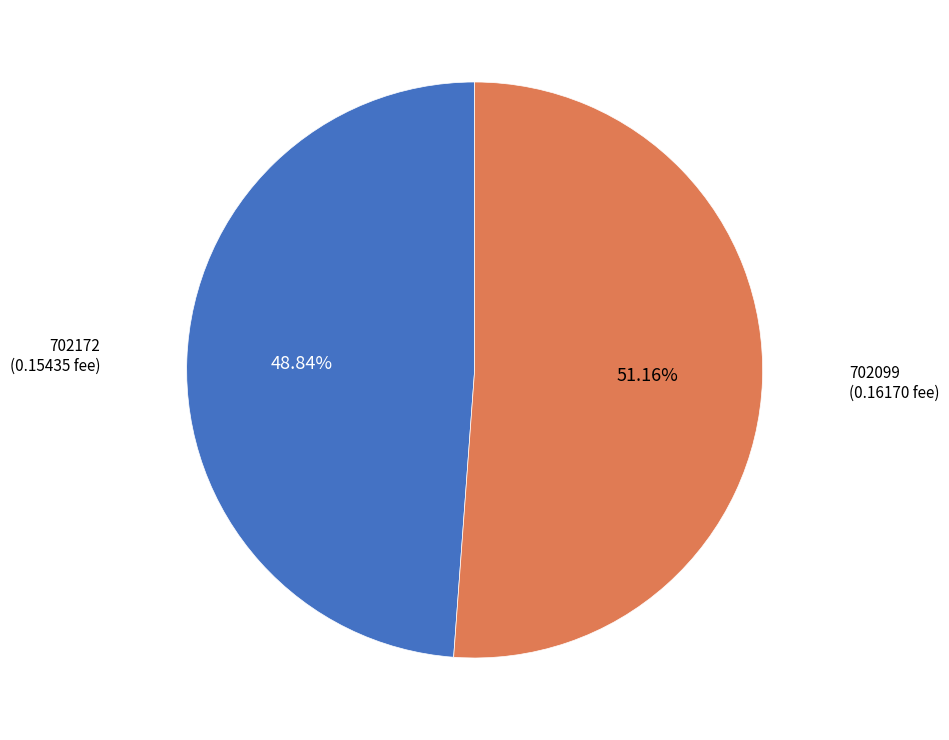

Combined, do 702172 and 702099 account for over 50%?

Yes